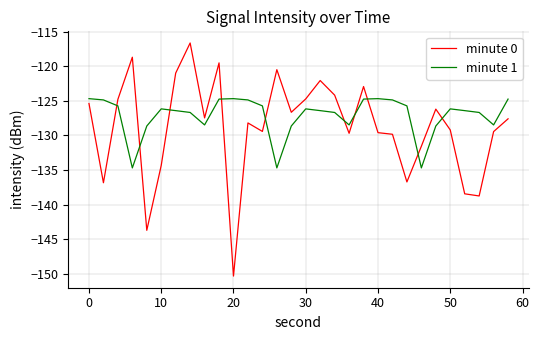

What is the minimum value for minute 0?

-150.3